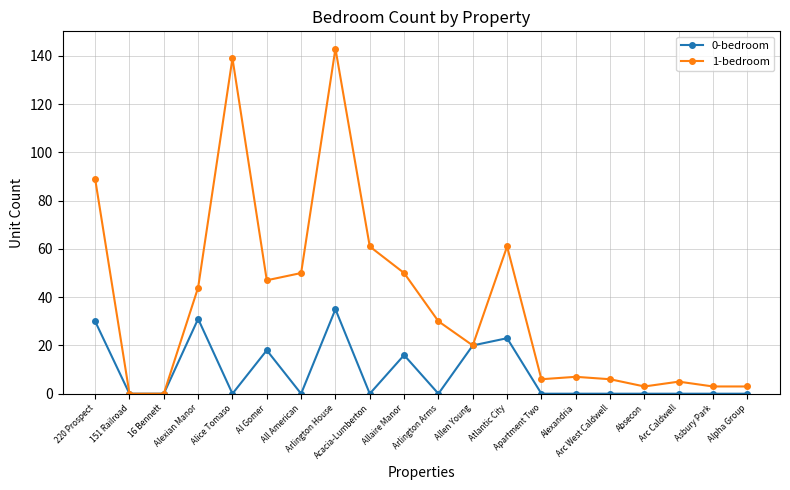

What is the sum of all 1-bedroom values?

767